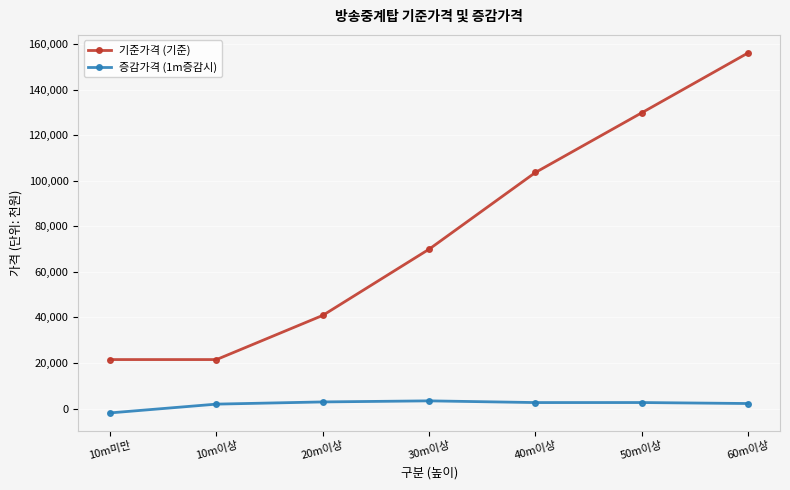

What is the highest value of the 기준가격 (기준) series?

156070